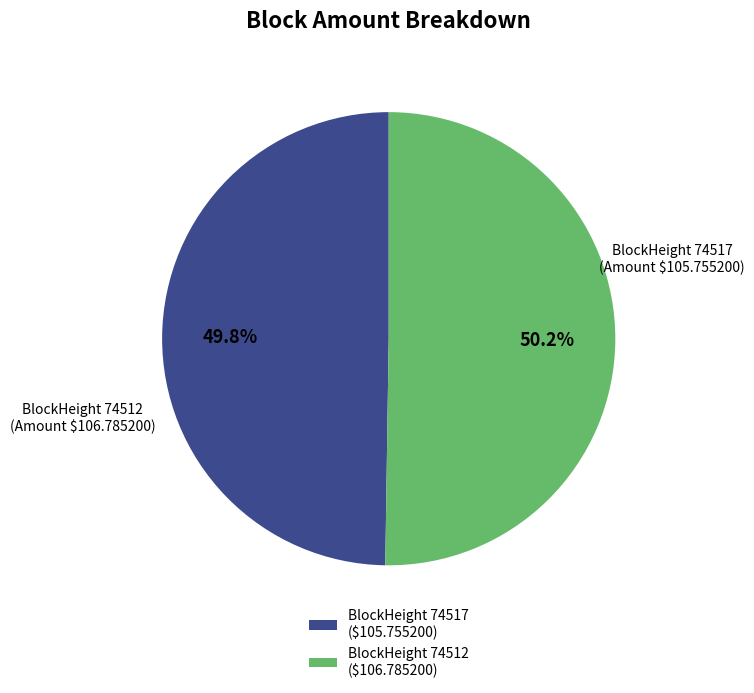

Does any single category account for the majority?

Yes